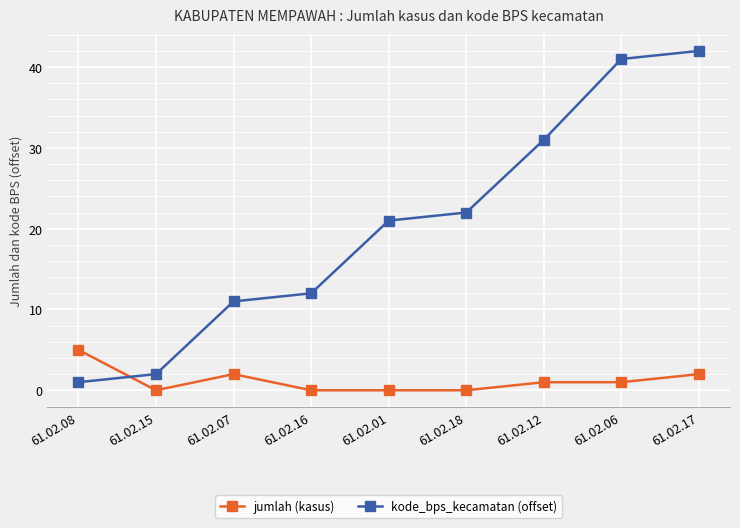

Does the chart display data point markers on the line(s)?

Yes